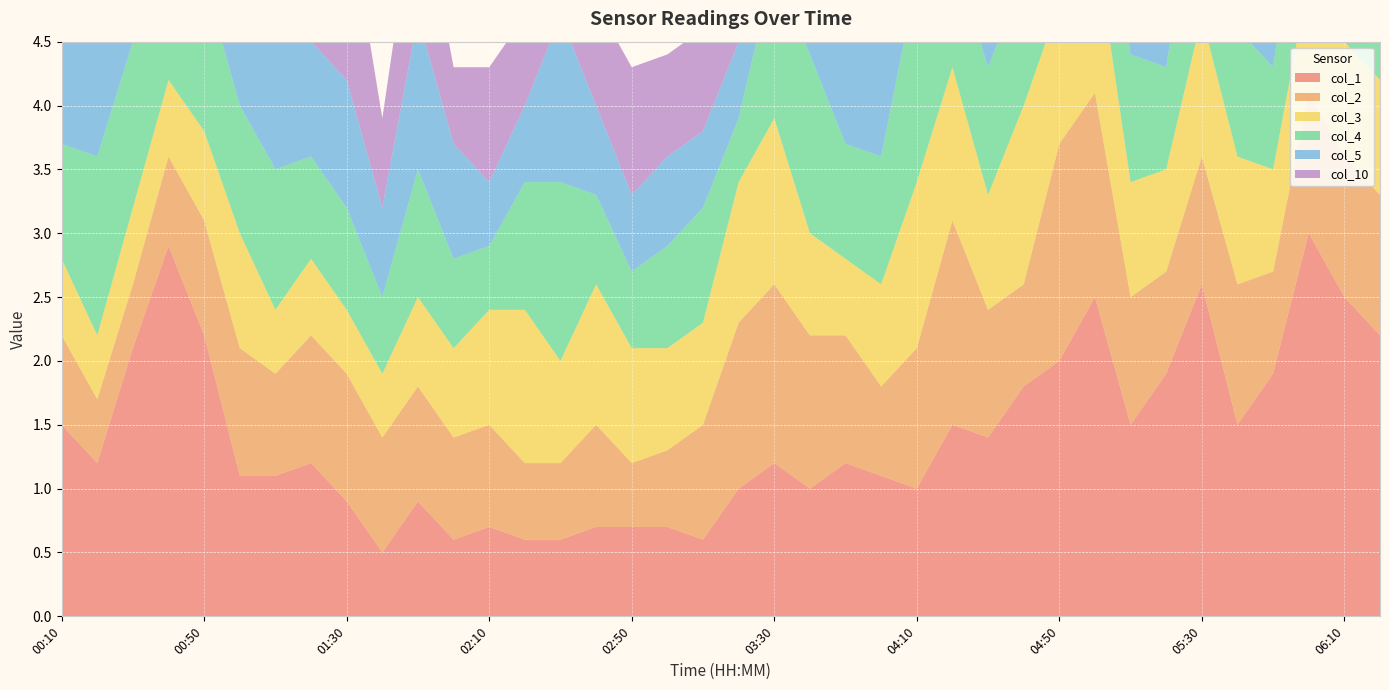

Reading right to left, list all the values displayed in this chart.

col_1: 2.2	2.5	3.0	1.9	1.5	2.6	1.9	1.5	2.5	2.0	1.8	1.4	1.5	1.0	1.1	1.2	1.0	1.2	1.0	0.6	0.7	0.7	0.7	0.6	0.6	0.7	0.6	0.9	0.5	0.9	1.2	1.1	1.1	2.2	2.9	2.1	1.2	1.5
col_2: 1.1	1.1	1.1	0.8	1.1	1.0	0.8	1.0	1.6	1.7	0.8	1.0	1.6	1.1	0.7	1.0	1.2	1.4	1.3	0.9	0.6	0.5	0.8	0.6	0.6	0.8	0.8	0.9	0.9	1.0	1.0	0.8	1.0	0.9	0.7	0.5	0.5	0.7
col_3: 0.9	0.9	0.9	0.8	1.0	1.1	0.8	0.9	1.2	1.1	1.4	0.9	1.2	1.3	0.8	0.6	0.8	1.3	1.1	0.8	0.8	0.9	1.1	0.8	1.2	0.9	0.7	0.7	0.5	0.5	0.6	0.5	0.9	0.7	0.6	0.6	0.5	0.6
col_4: 0.9	0.9	1.2	0.8	1.0	1.4	0.8	1.0	0.8	0.8	1.0	1.0	0.9	1.6	1.0	0.9	1.4	1.2	0.5	0.9	0.8	0.6	0.7	1.4	1.0	0.5	0.7	1.0	0.6	0.8	0.8	1.1	1.0	1.2	0.6	1.3	1.4	0.9
col_5: 1.0	1.0	1.0	0.6	1.2	1.0	0.6	1.1	1.2	0.9	0.6	0.8	0.8	1.7	0.9	0.8	1.3	1.0	0.6	0.6	0.7	0.6	0.7	1.3	0.6	0.5	0.9	1.2	0.7	1.0	0.9	1.0	1.3	1.0	0.8	1.1	1.2	1.3
col_10: 2.1	1.3	0.7	1.0	0.8	1.0	1.0	1.1	1.0	0.8	0.5	0.8	0.5	0.6	0.8	0.7	0.8	0.9	1.0	0.8	0.8	1.0	0.8	0.7	0.7	0.9	0.6	1.1	0.7	1.4	1.2	1.2	1.5	1.2	1.3	1.3	1.3	0.9